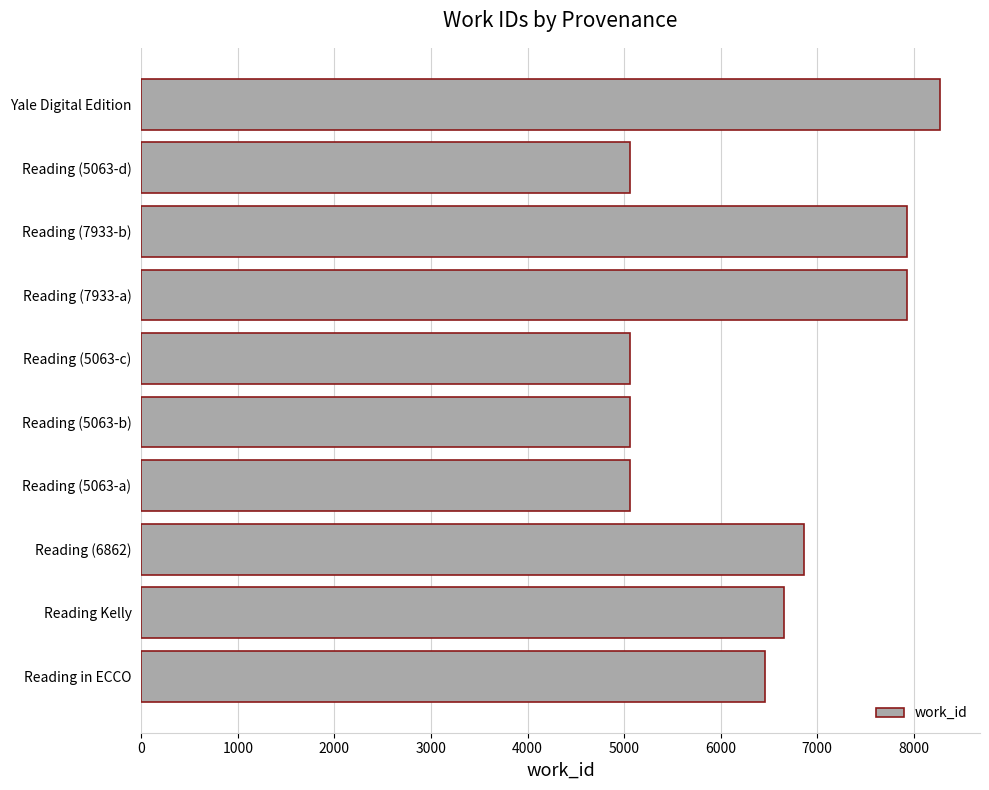

At which label is the value closest to 6667?

Reading Kelly